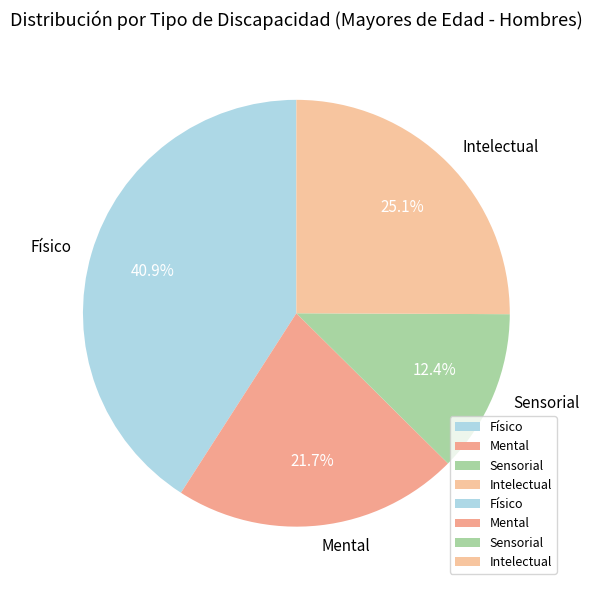

Is the sum of Mental and Físico greater than half?

Yes